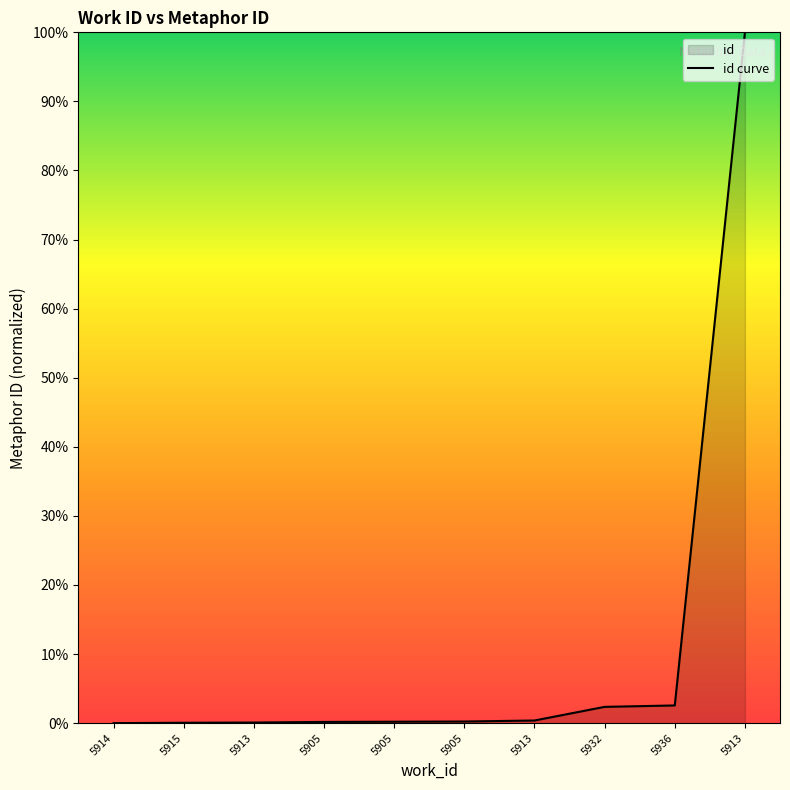

Rank the categories by value from lowest to highest.

5914, 5915, 5913, 5905, 5905, 5905, 5913, 5932, 5936, 5913